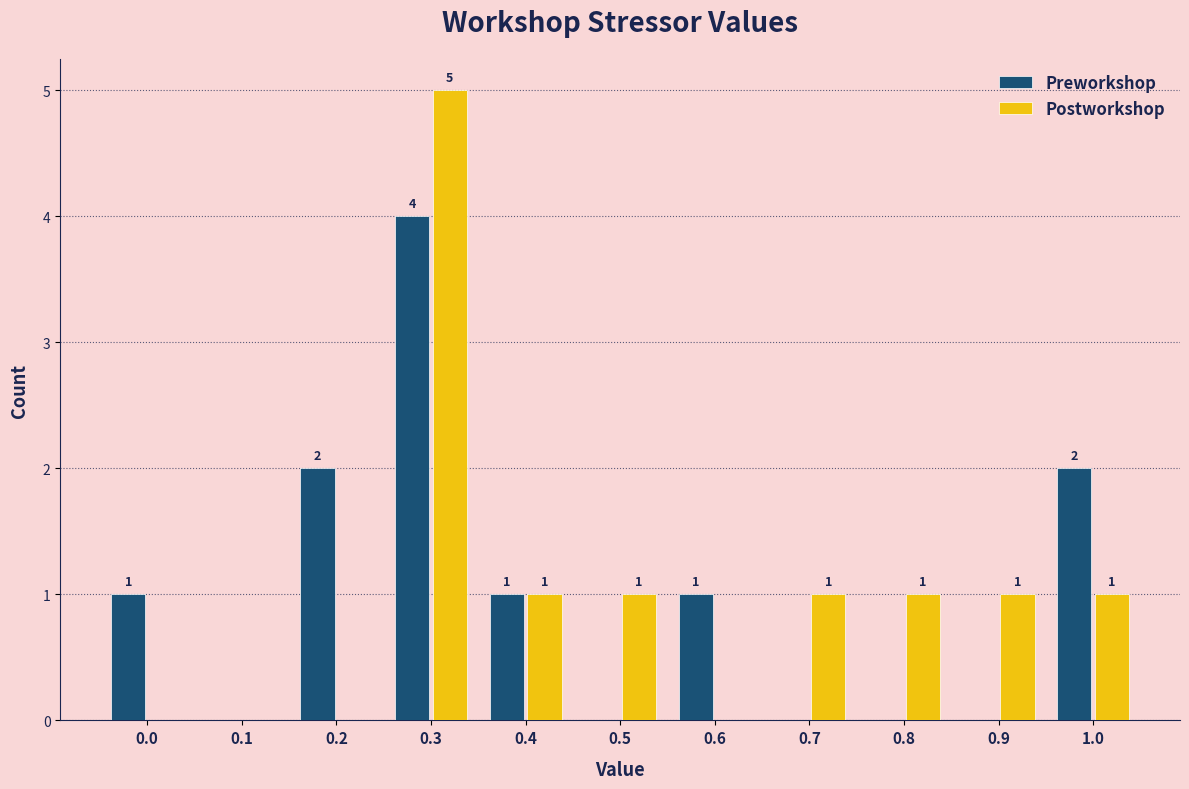

Reading left to right, extract all data points from this chart.

Preworkshop: 0.0=1	0.1=0	0.2=2	0.3=4	0.4=1	0.5=0	0.6=1	0.7=0	0.8=0	0.9=0	1.0=2
Postworkshop: 0.0=0	0.1=0	0.2=0	0.3=5	0.4=1	0.5=1	0.6=0	0.7=1	0.8=1	0.9=1	1.0=1